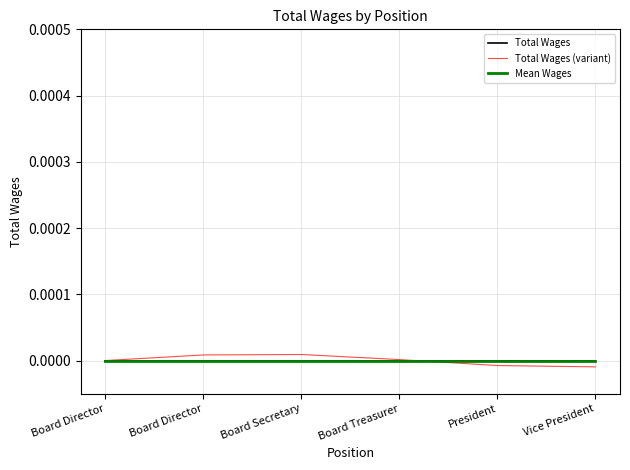

Rank the series at Vice President from lowest to highest value.

Total Wages (variant), Total Wages, Mean Wages